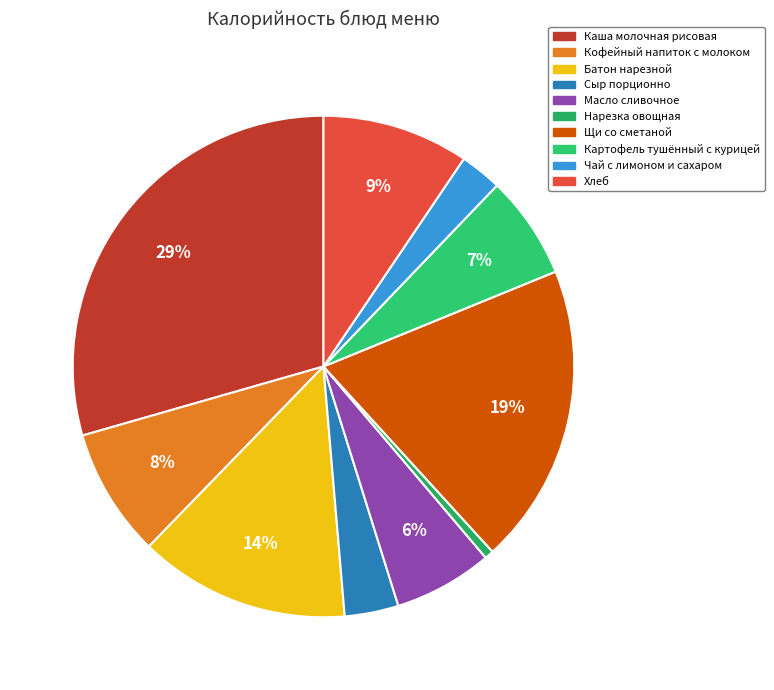

True or false: Картофель тушённый с курицей accounts for 7% of the total.

True